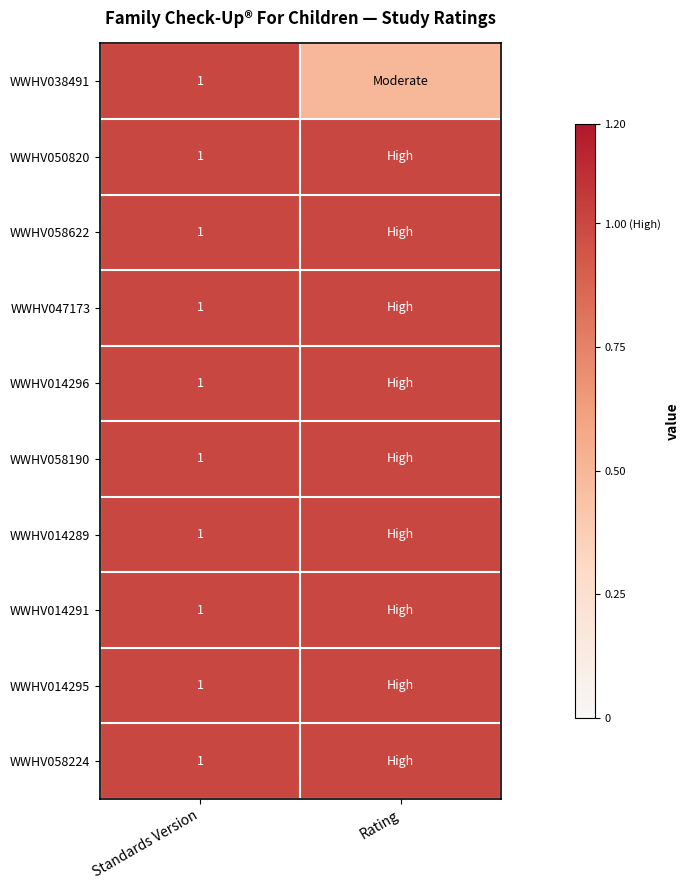

The value of WWHV014296 at Standards Version is 0.4. True or false?

False